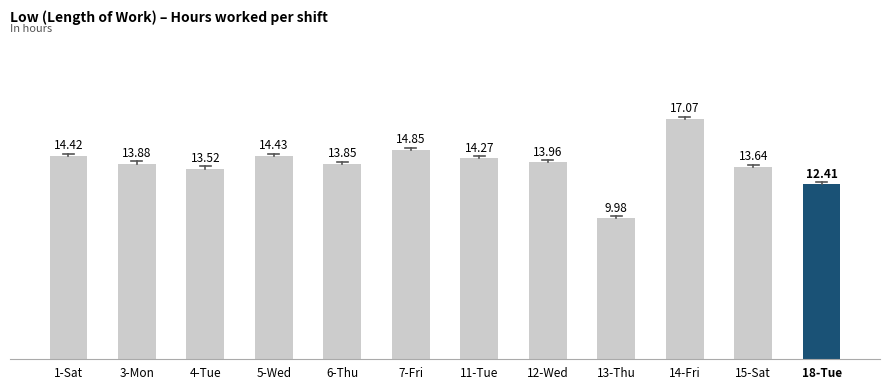

Which category has the highest value across all series?

14-Fri